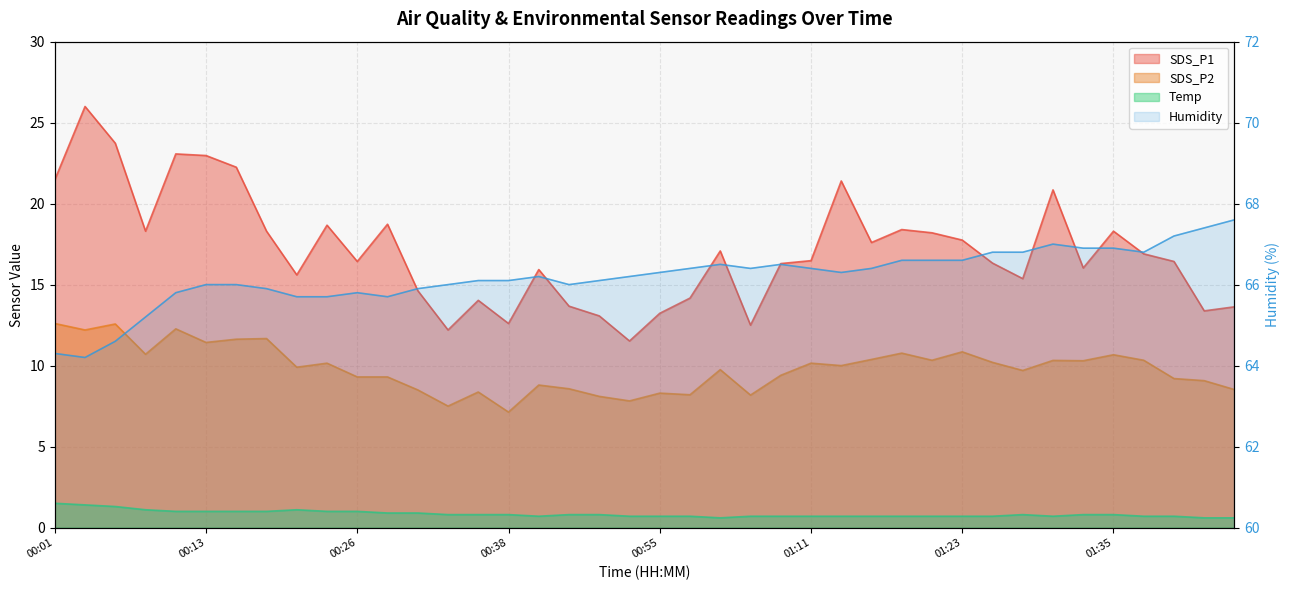

What is the ratio of the value at 26 to the value at 20?

1.0